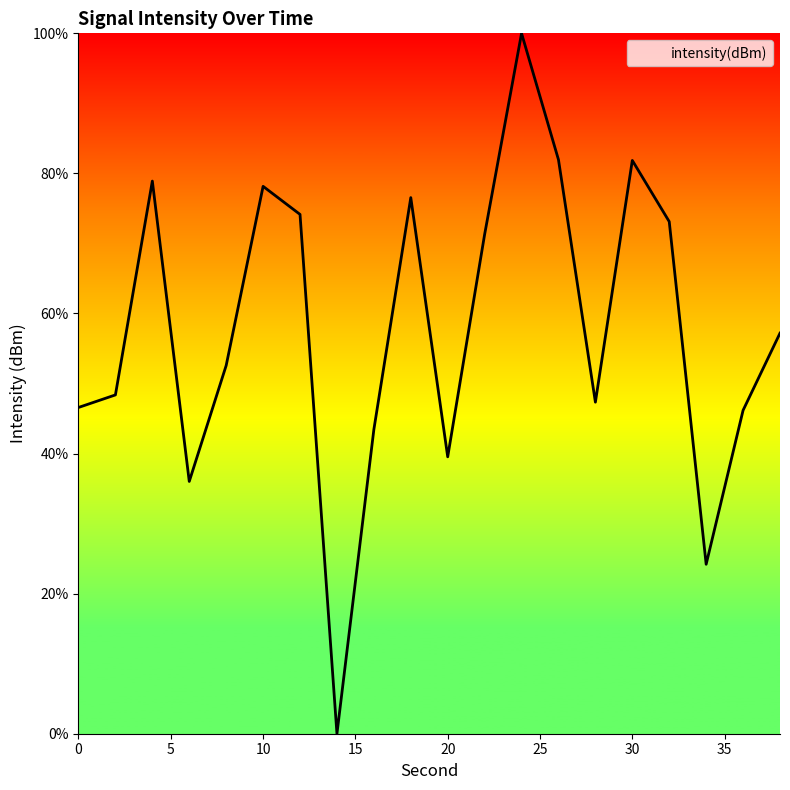

What is the difference between the maximum and minimum values?

100.0